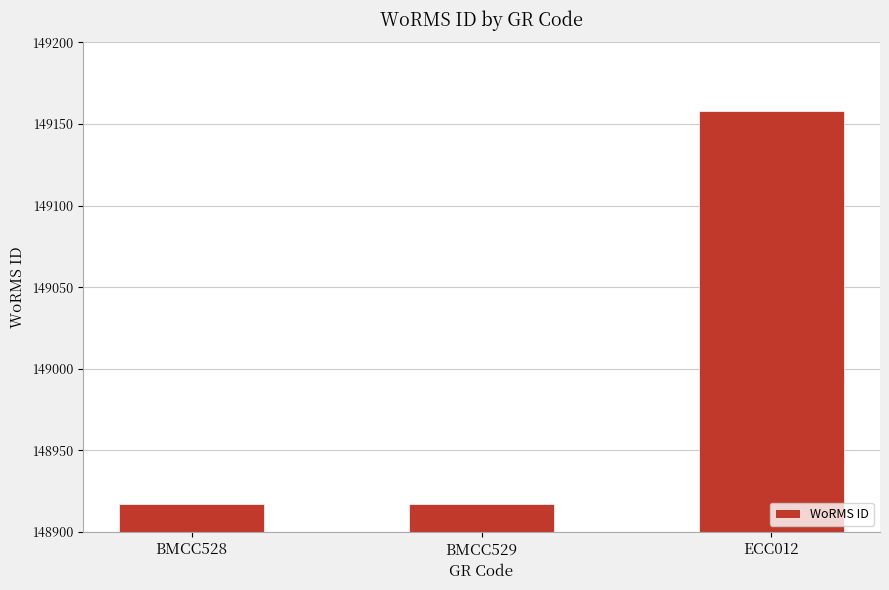

What position from the right is BMCC529?

2